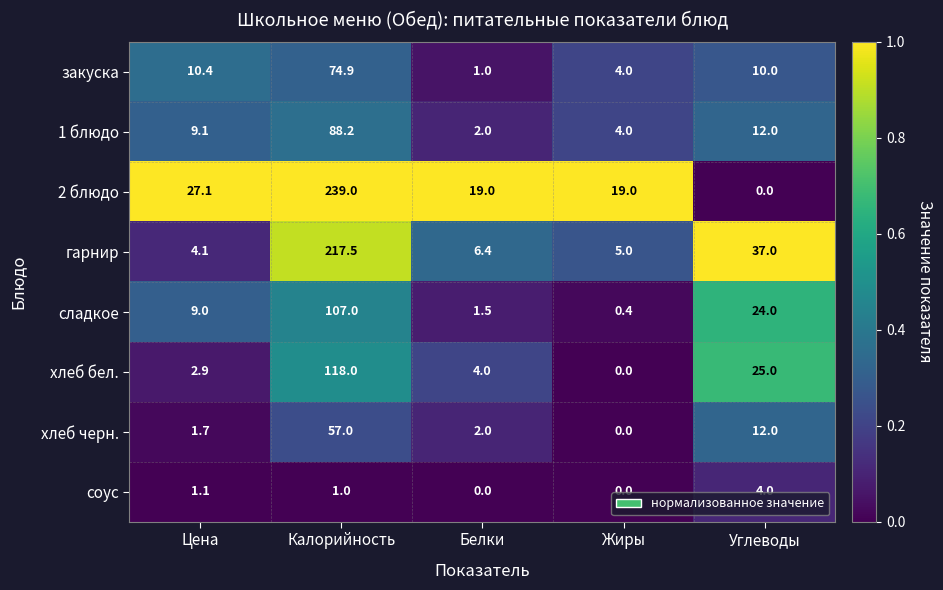

At which category is the sum across all series the highest?

Калорийность